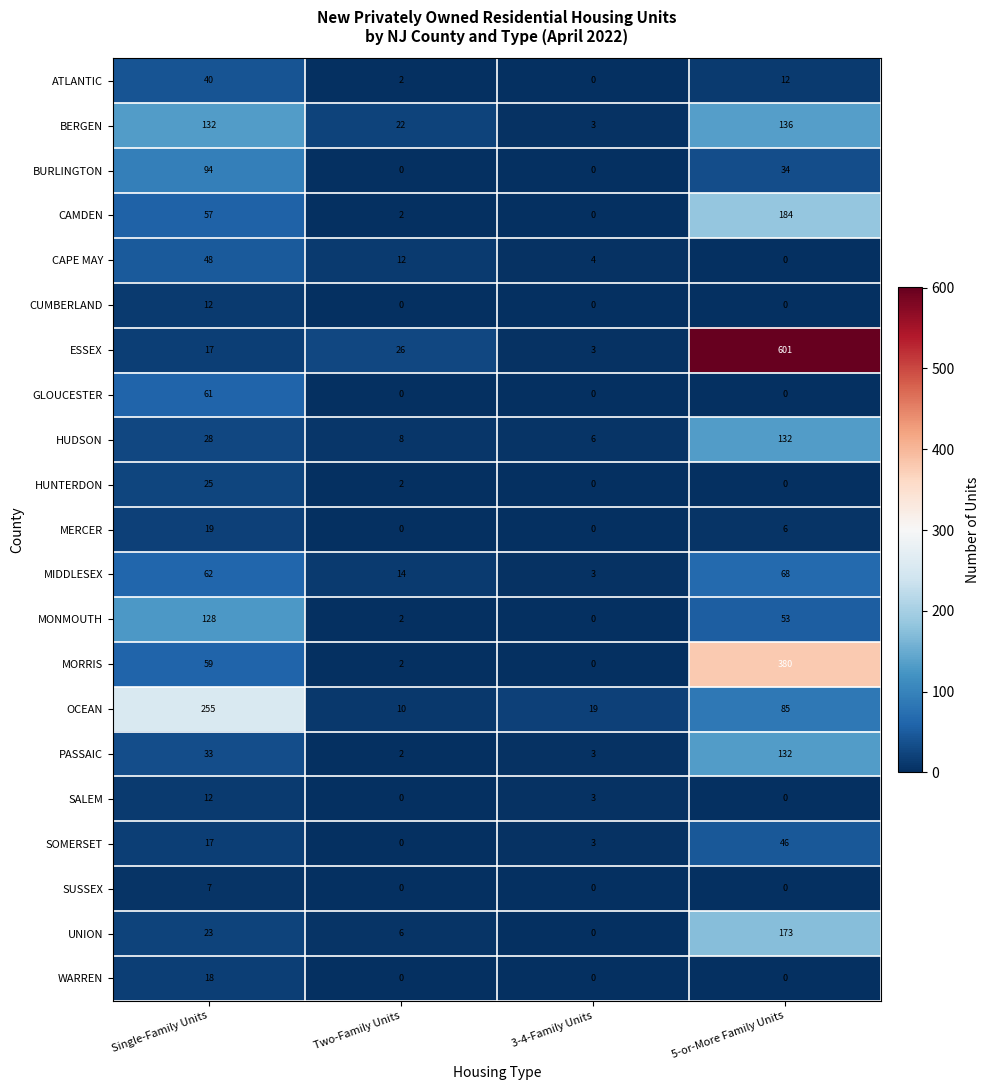

How many data points does each series have?

4